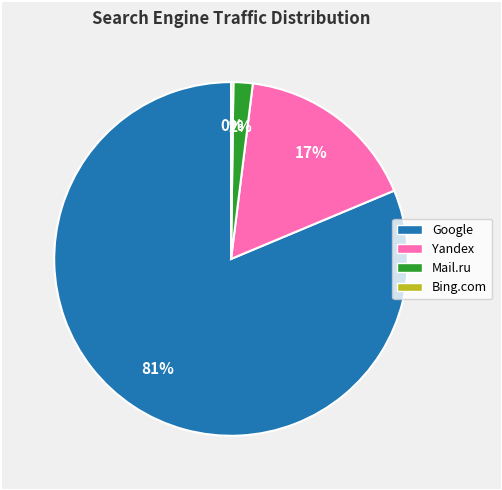

Is there a majority slice in this chart?

Yes